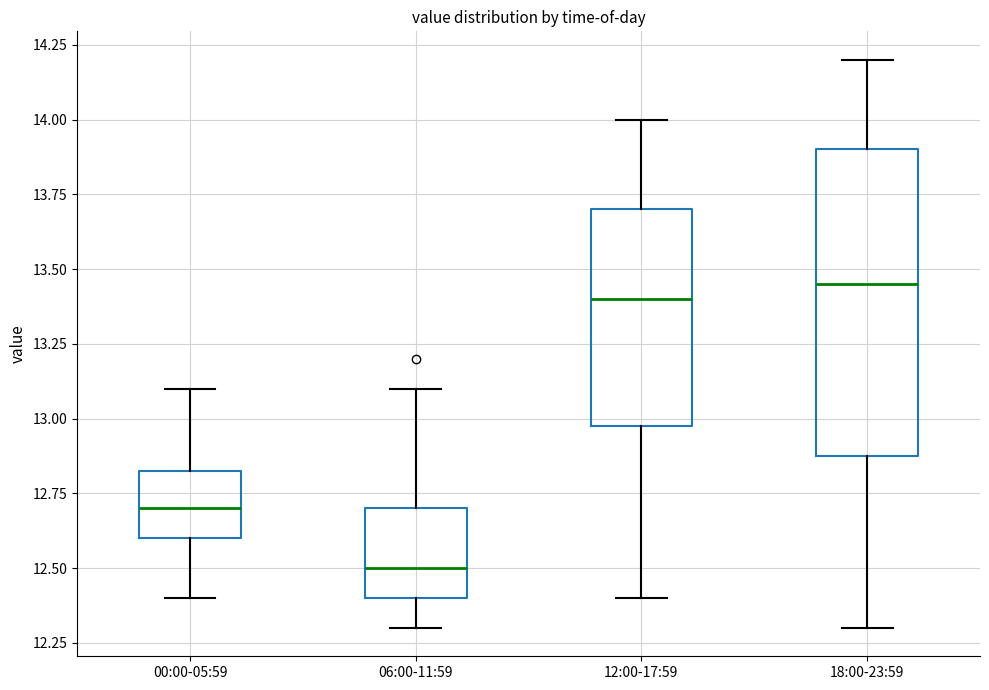

Where does the upper whisker of the box for 18:00-23:59 end on the y-axis? The values are not printed on the chart, so give them approximately, as read against the axis.

14.20